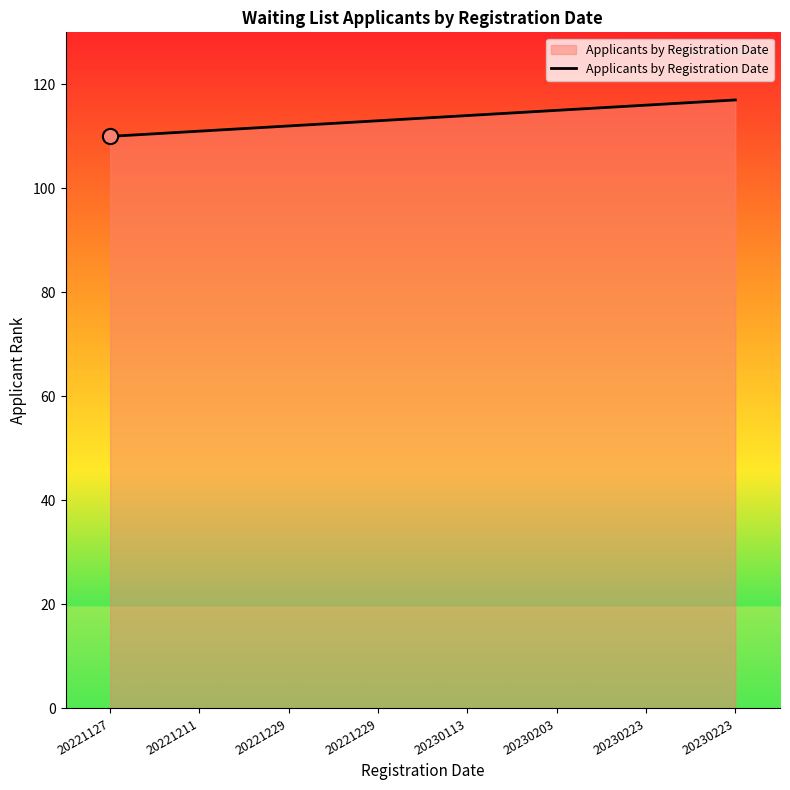

What is the change in value from 20221211 to 20230113?

+3